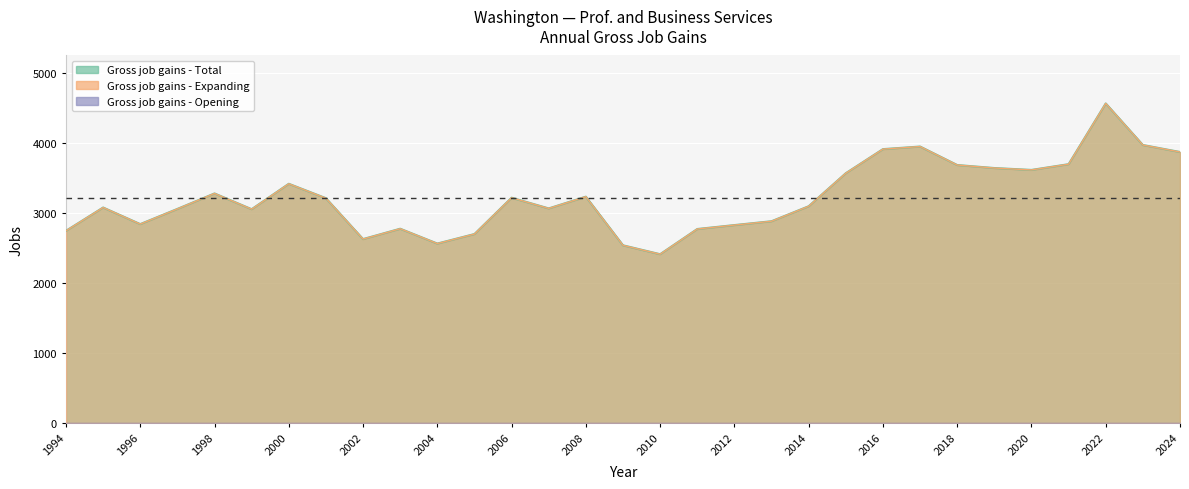

Reading left to right, extract all data points from this chart.

Gross job gains - Total: 1994=2745	1995=3078	1996=2841	1997=3058	1998=3279	1999=3054	2000=3417	2001=3211	2002=2627	2003=2775	2004=2563	2005=2699	2006=3218	2007=3065	2008=3233	2009=2538	2010=2411	2011=2771	2012=2827	2013=2882	2014=3096	2015=3568	2016=3912	2017=3949	2018=3685	2019=3642	2020=3615	2021=3697	2022=4565	2023=3971	2024=3871
Gross job gains - Expanding: 1994=2745	1995=3078	1996=2841	1997=3058	1998=3279	1999=3054	2000=3417	2001=3211	2002=2627	2003=2775	2004=2563	2005=2699	2006=3218	2007=3065	2008=3233	2009=2538	2010=2411	2011=2771	2012=2827	2013=2882	2014=3096	2015=3568	2016=3912	2017=3949	2018=3685	2019=3642	2020=3615	2021=3697	2022=4565	2023=3971	2024=3871